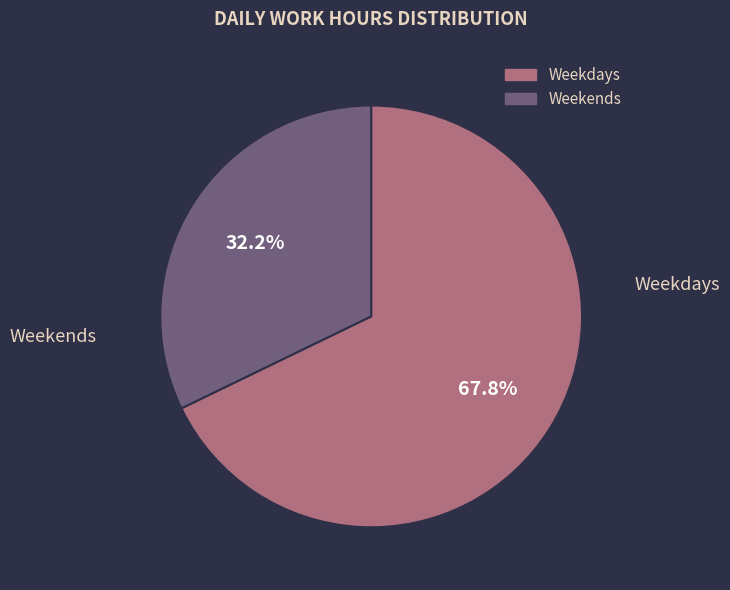

Is there any slice that represents more than half of the pie?

Yes